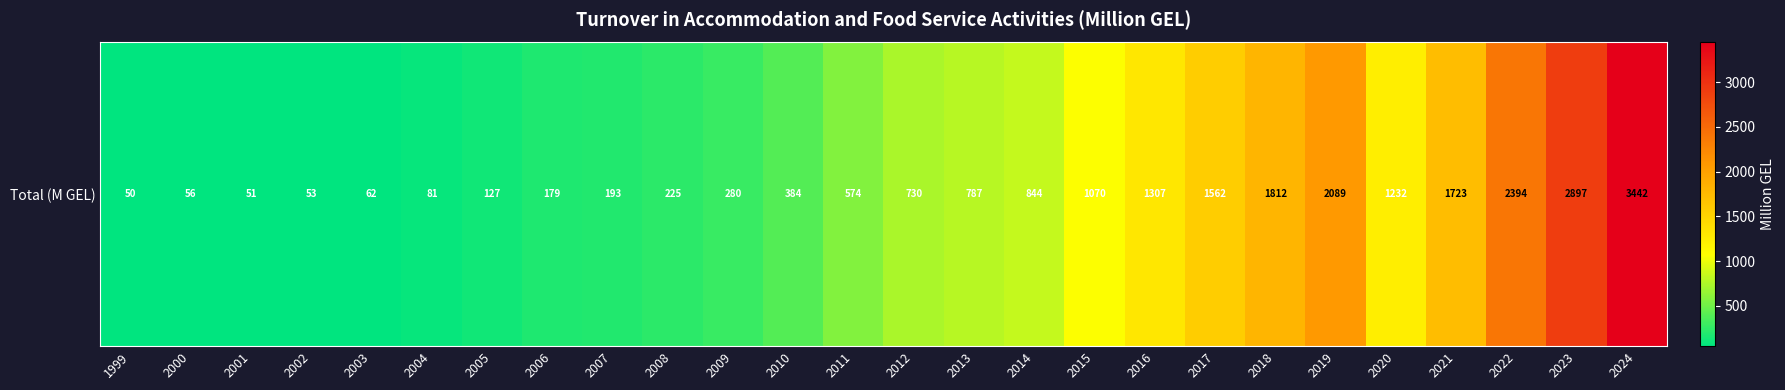

What is the difference between the maximum and second lowest values?

3390.7